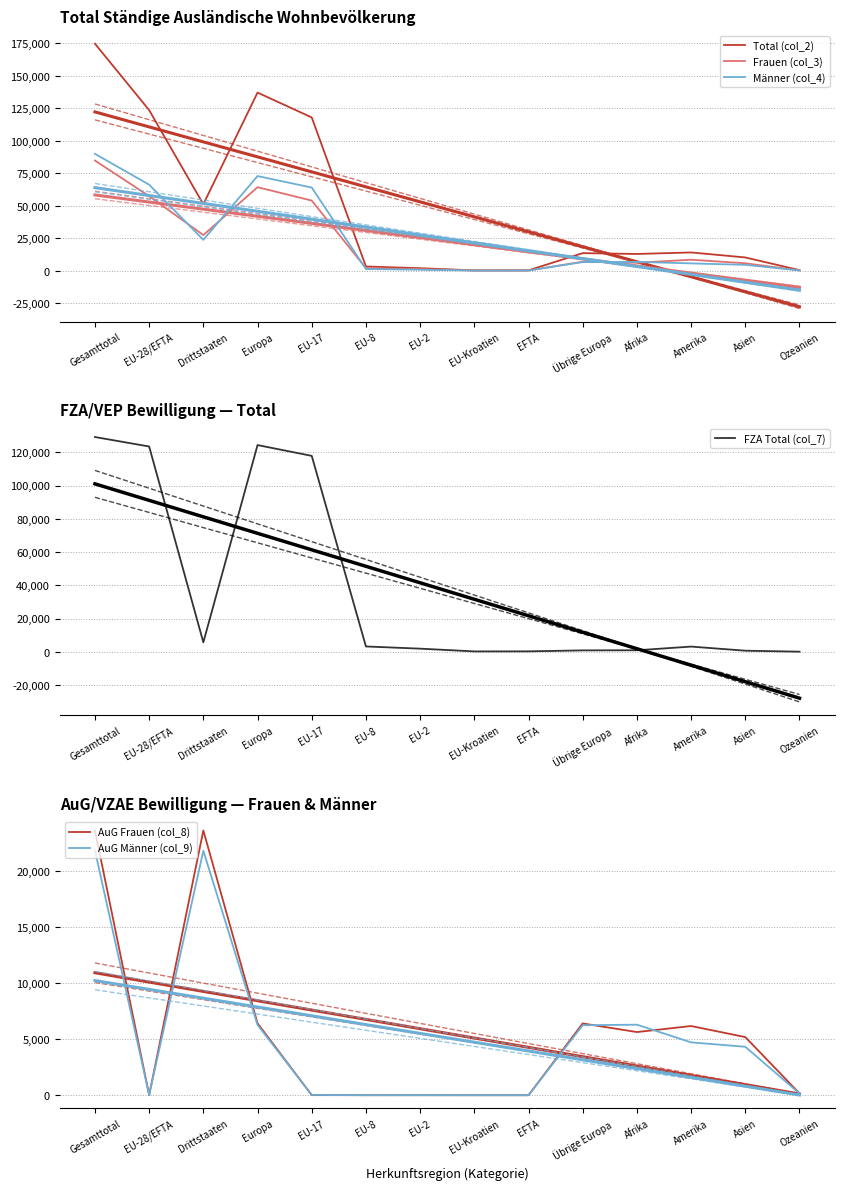

Reading left to right, what are all the values shown in this chart?

Total (col_2): 174666	123554	51112	137058	117914	3220	1903	242	275	13504	12854	14027	10176	403
Frauen (col_3): 84758	57362	27396	64248	53941	1955	1190	140	136	6886	6117	8424	5699	206
Männer (col_4): 89908	66192	23716	72810	63973	1265	713	102	139	6618	6737	5603	4477	197
FZA Total (col_7): 129215	123514	5701	124376	117880	3218	1899	242	275	862	932	3144	672	86
AuG Frauen (col_8): 23621	12	23609	6413	9	2	1	0	0	6401	5632	6170	5184	161
AuG Männer (col_9): 21830	28	21802	6269	25	0	3	0	0	6241	6290	4713	4320	156